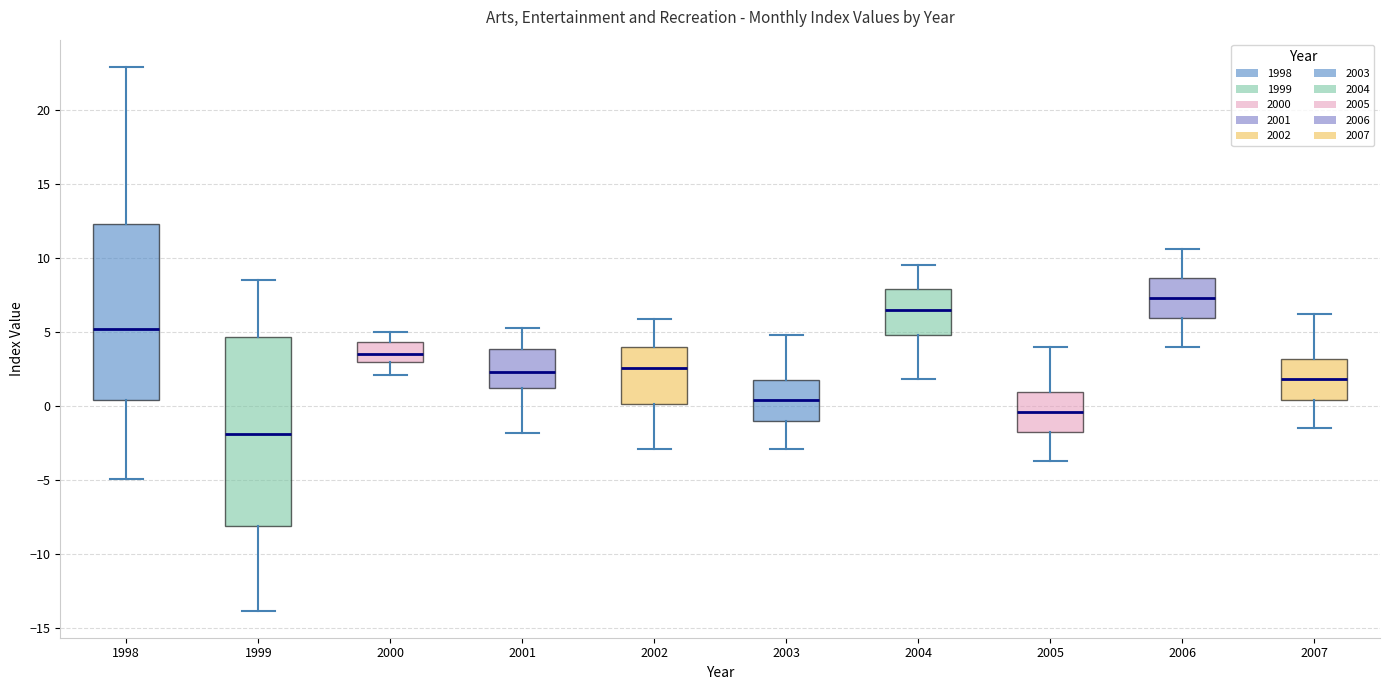

Which box's median line is the highest?

2006